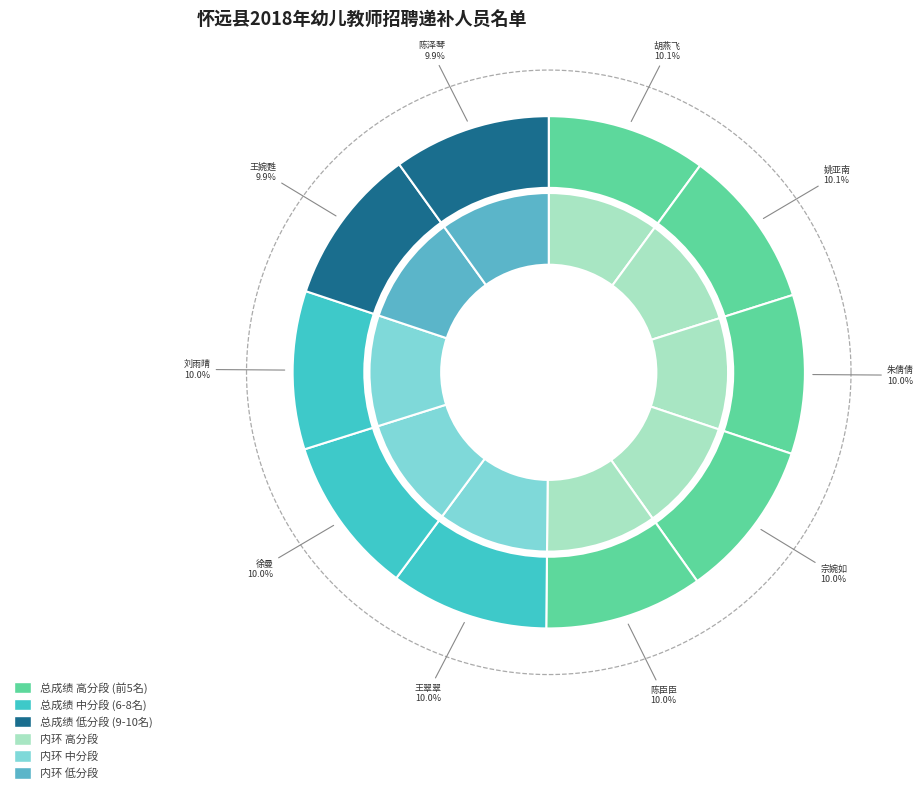

To the nearest percent, what is the combined percentage of 陈臣臣 and 宗婉如?

20%